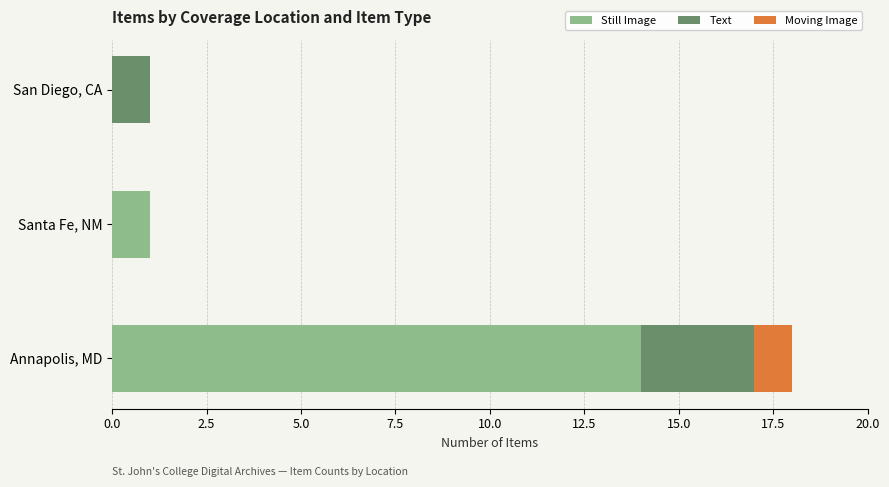

The Still Image series shows 14 at Annapolis, MD. True or false?

True